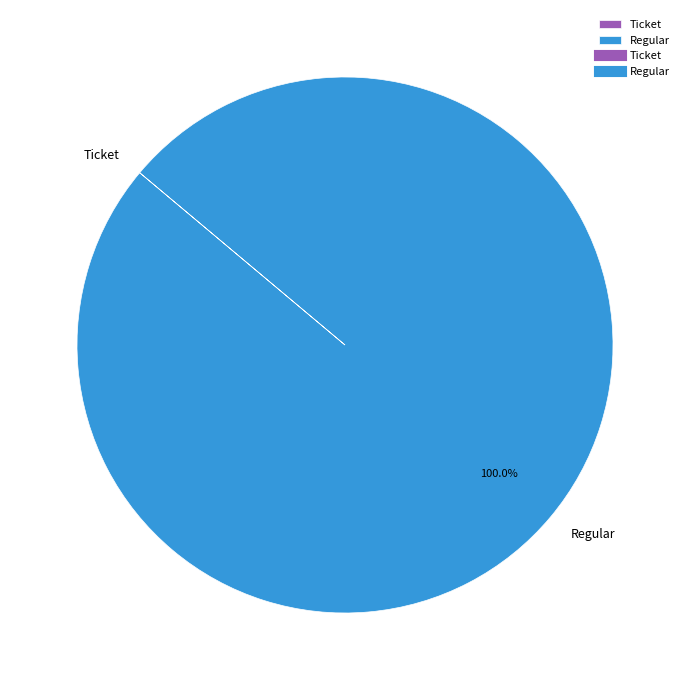

Does Regular represent more than half of the total?

Yes